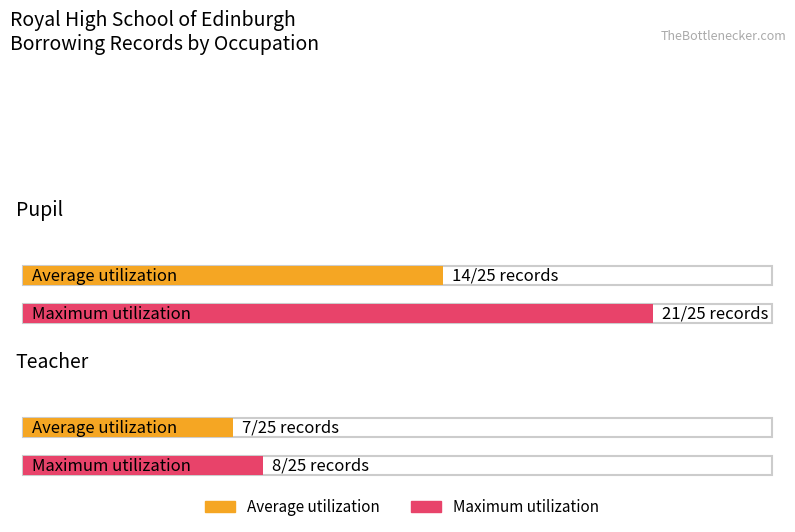

Count the number of data series in this chart.

2